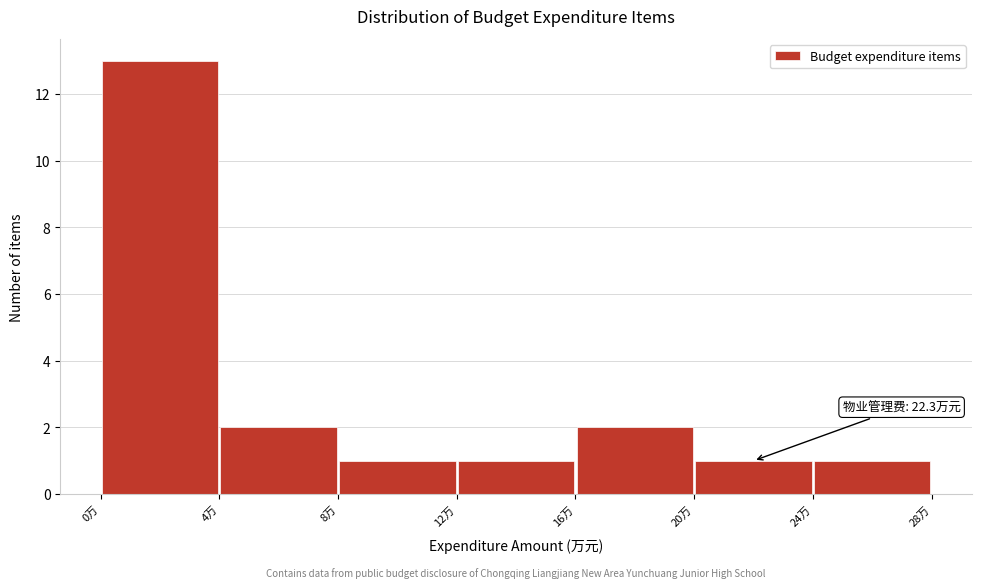

Over which range of the x-axis is the bar tallest?

0 to 4